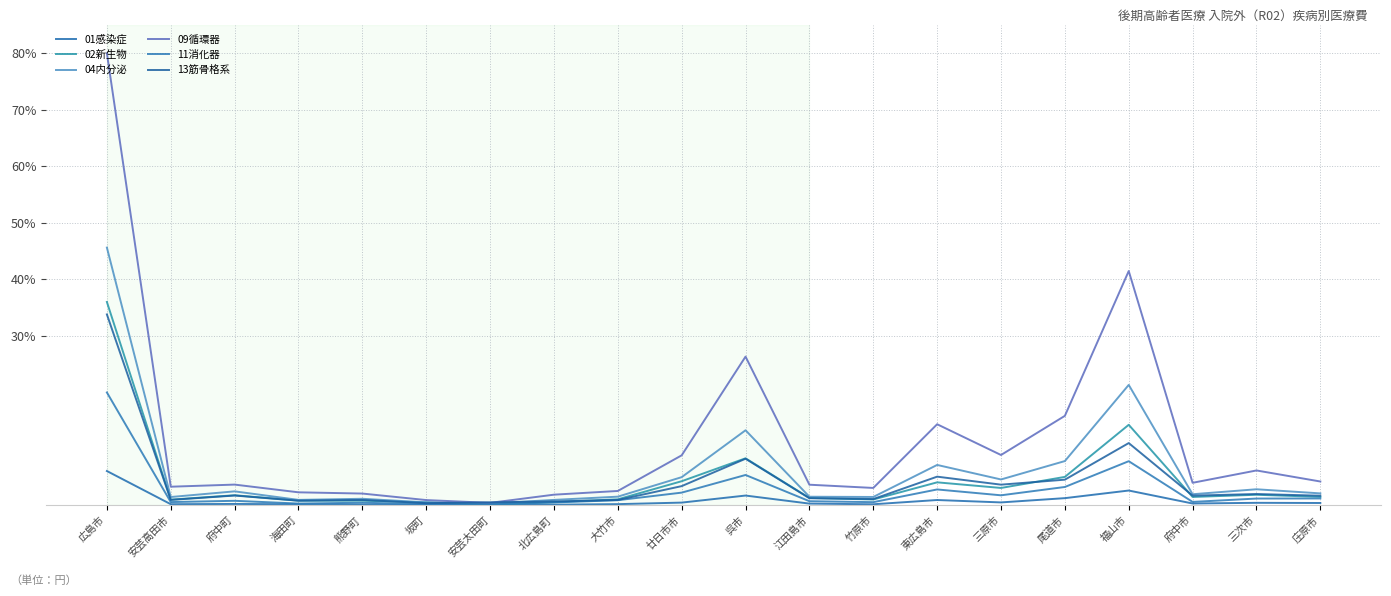

True or false: 01感染症 has more than 0 points higher than both neighbors.

True